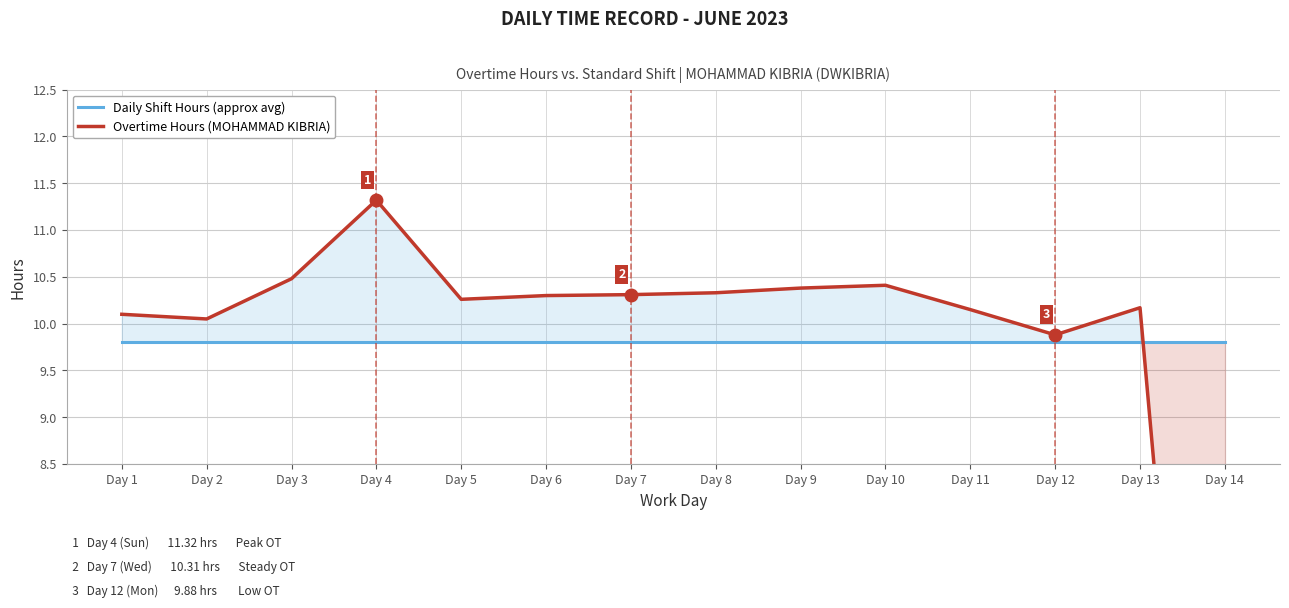

Between which two adjacent categories do Daily Shift Hours (approx avg) and Overtime Hours (MOHAMMAD KIBRIA) first intersect?

Day 13 and Day 14